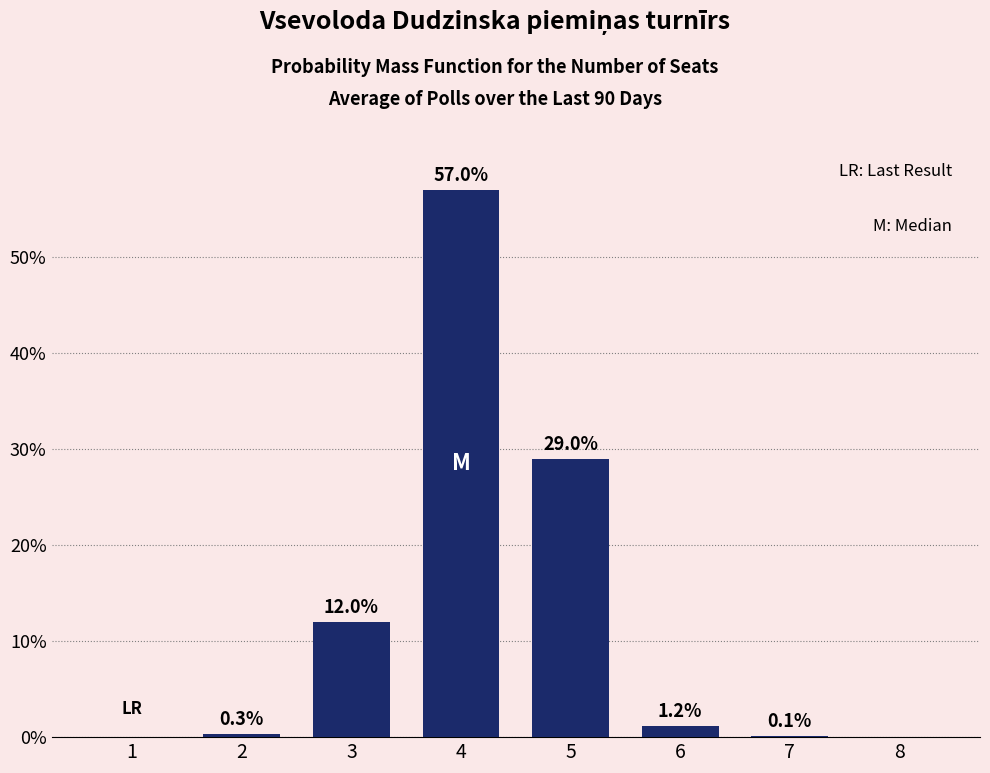

Reading right to left, list all the values displayed in this chart.

8=0.0	7=0.1	6=1.2	5=29.0	4=57.0	3=12.0	2=0.3	1=0.0